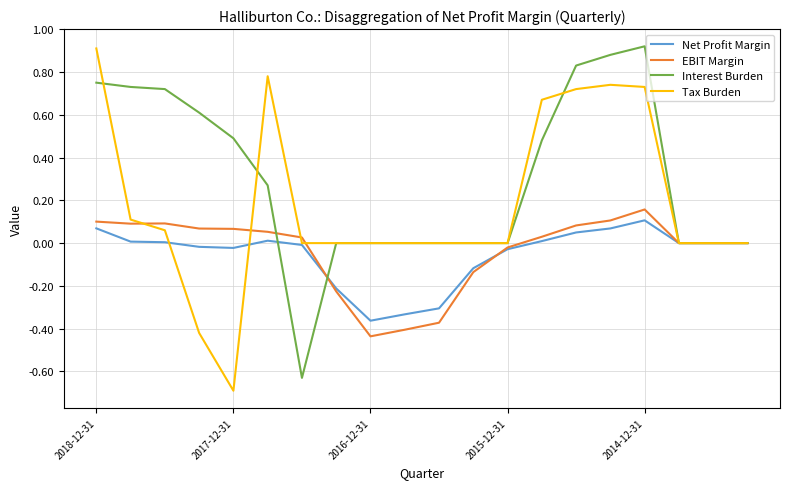

What is the difference between the maximum and second lowest values in the Net Profit Margin series?

0.4